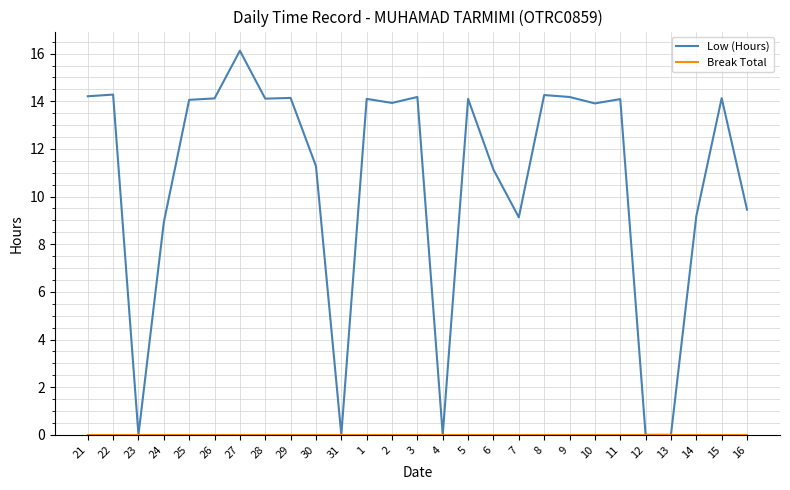

Which series has the largest total across all categories?

Low (Hours)